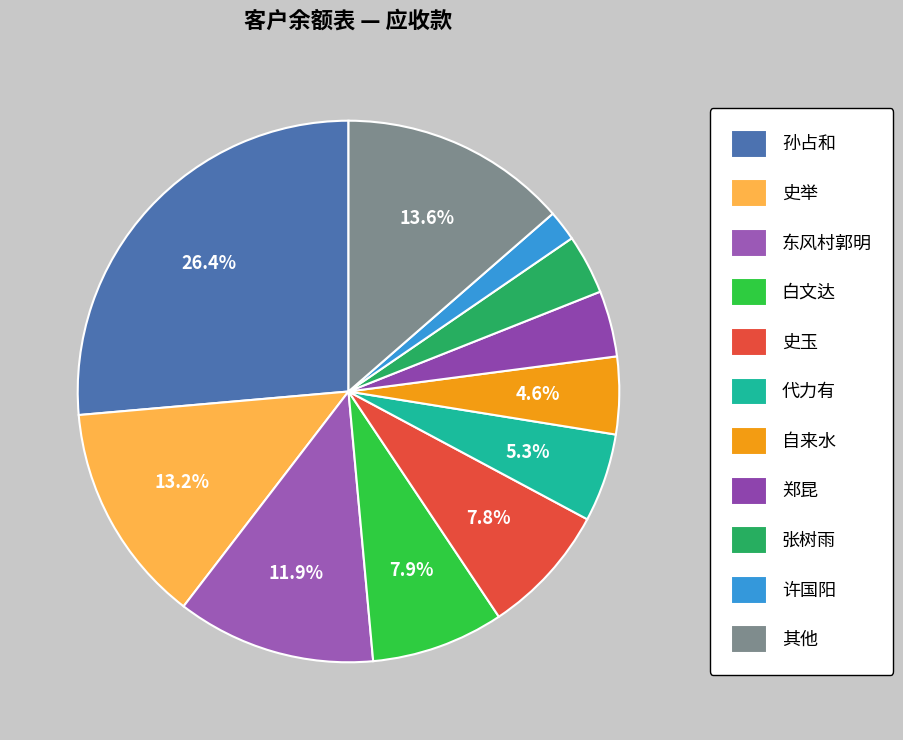

To the nearest percent, what is the difference between the 孙占和 and 郑昆 slice percentages?

22%